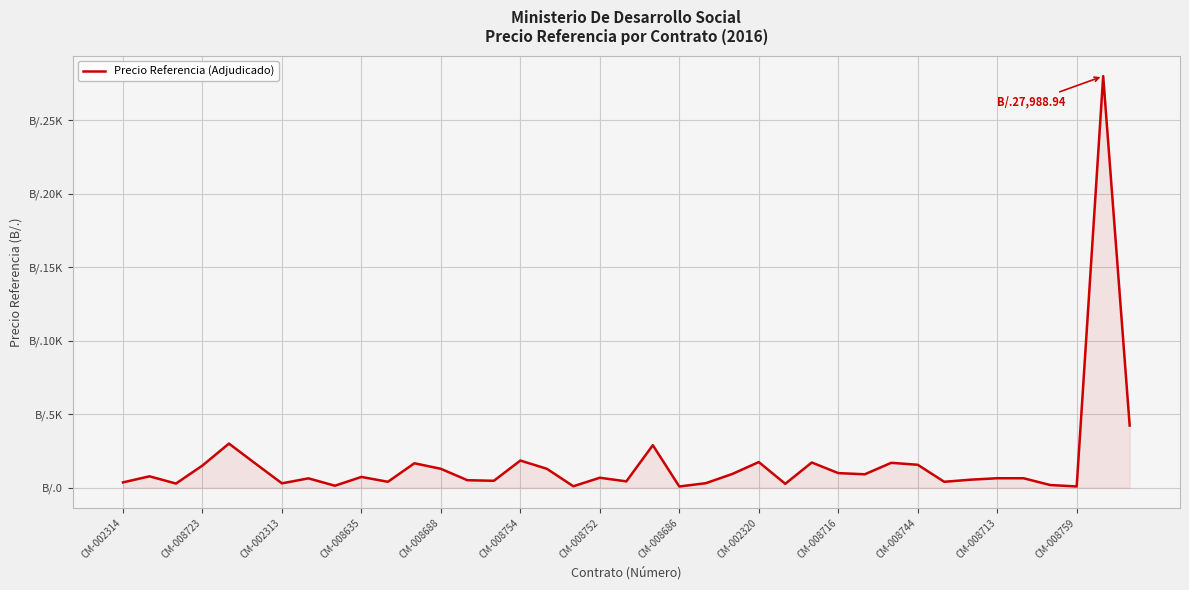

Does the chart have visible grid lines?

Yes